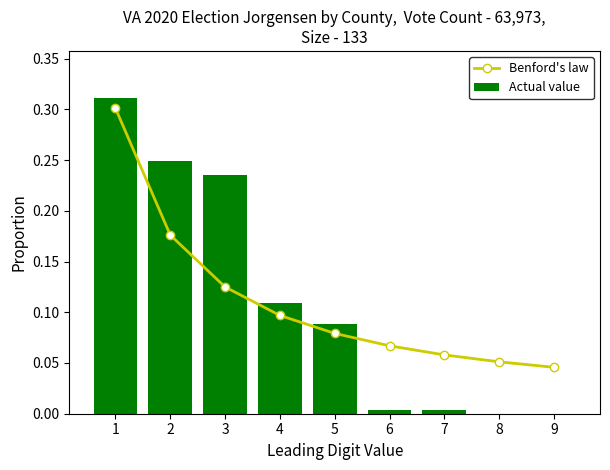

What is the maximum value shown in the chart?

0.3